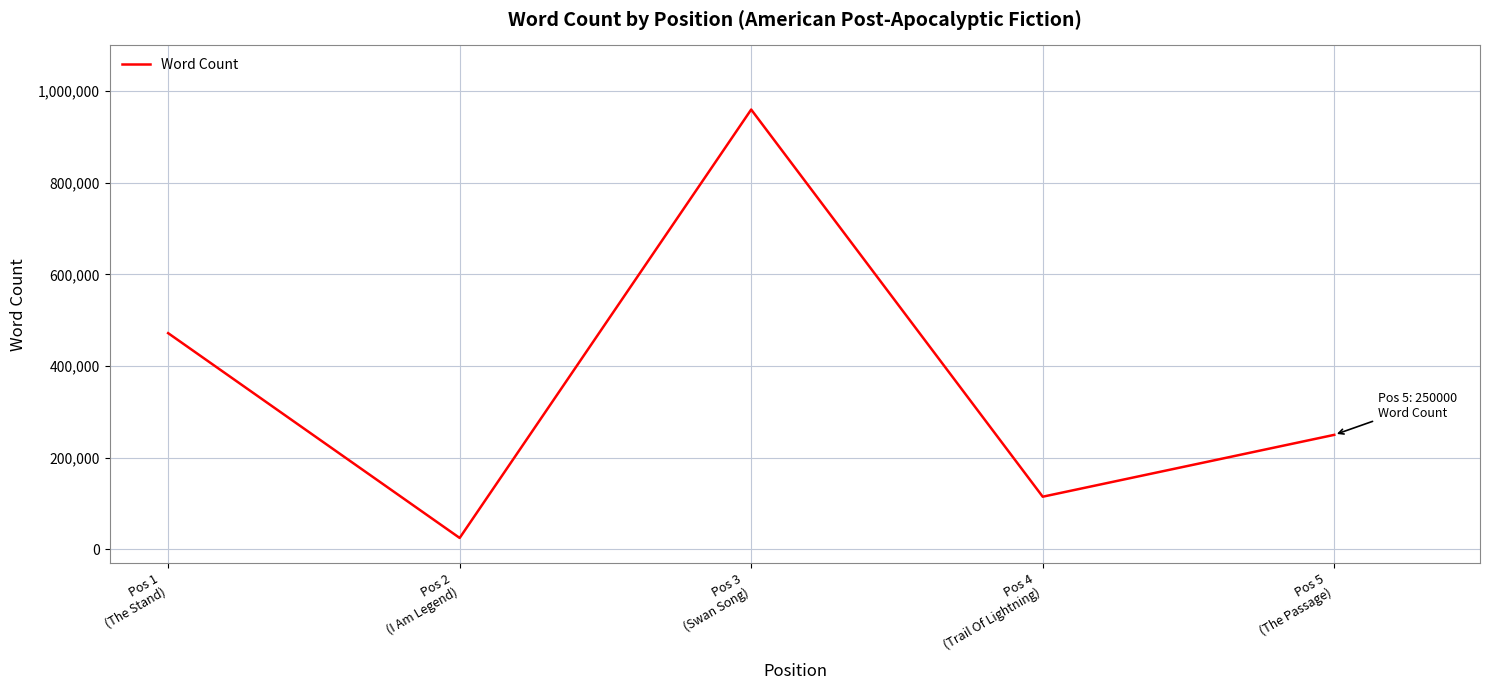

Reading right to left, transcribe all the data shown in this chart.

250000	115000	960000	25000	472000